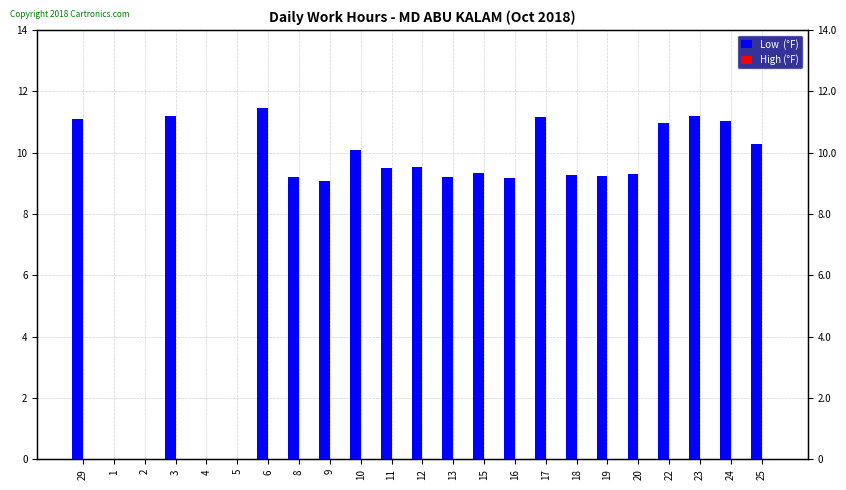

What is the total value across all series at 15?

9.3